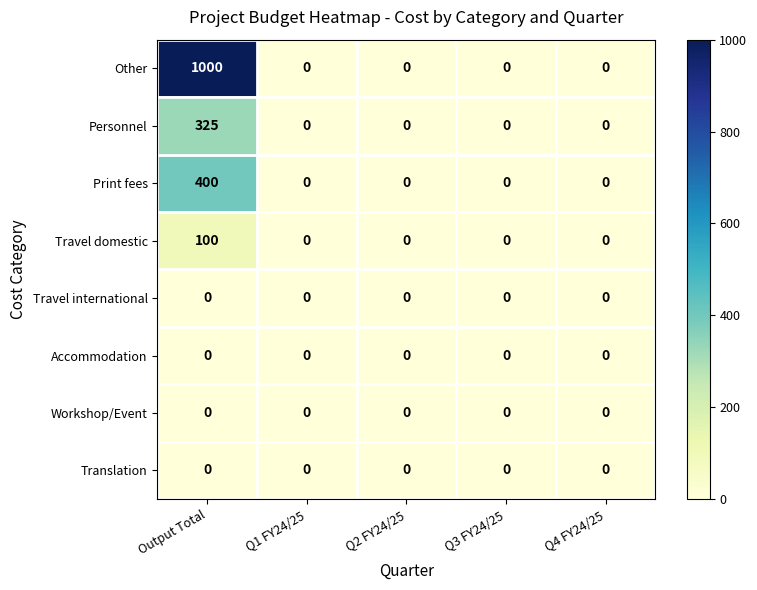

What is the average value of the Travel domestic series?

20